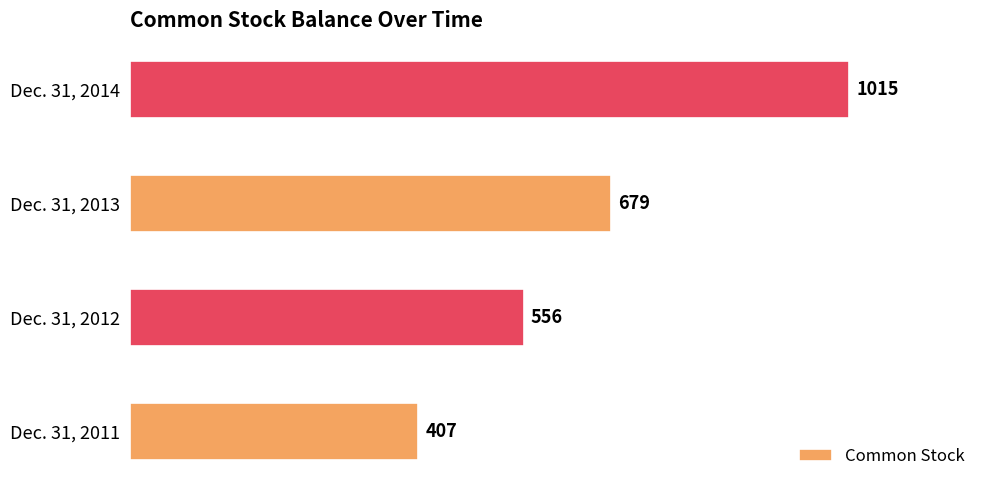

How many values are between 556 and 1015?

3